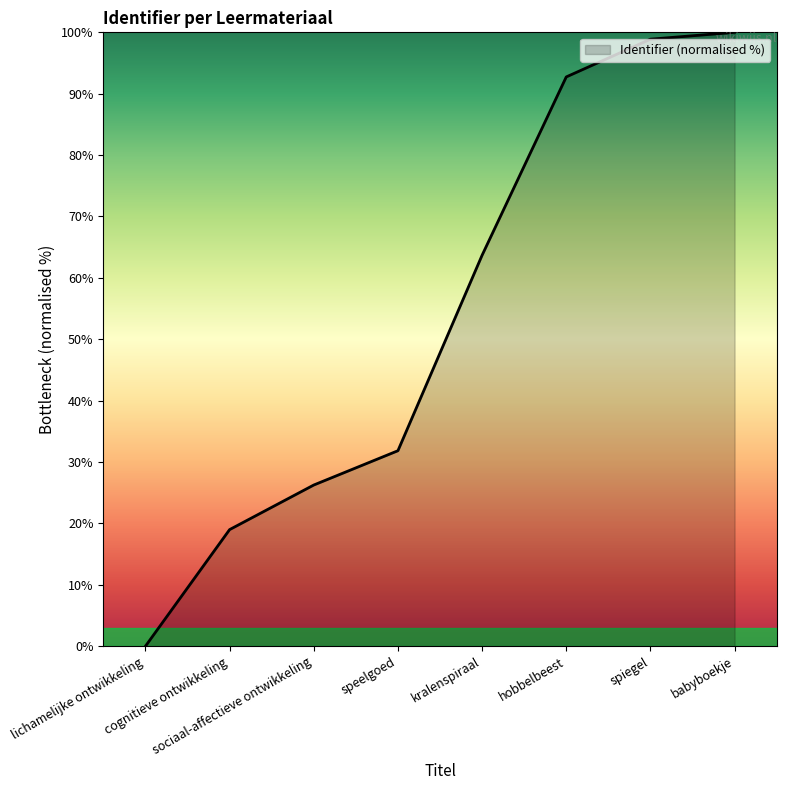

Which category has the highest value across all series?

babyboekje